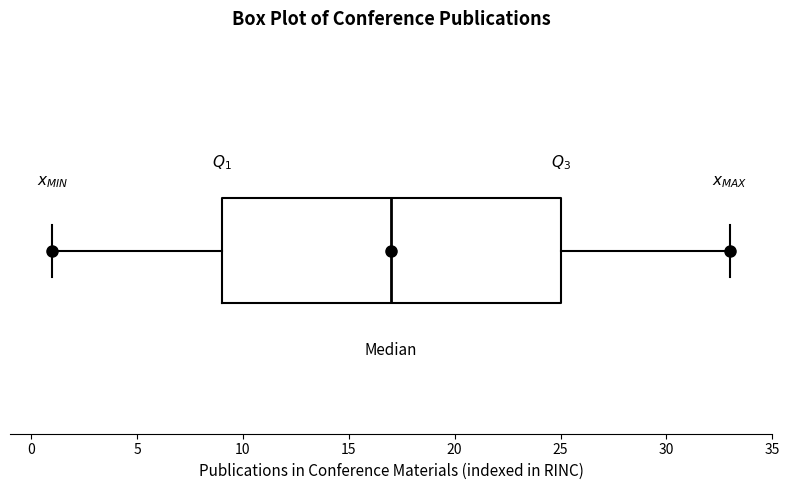

Transcribe this box plot: give where the median line is, the range the box spans, and where the two whiskers end, as read against the x-axis. The values are not printed on the chart, so give them approximately, as read against the axis.

median 17, box 9 to 25, whiskers 1 to 33